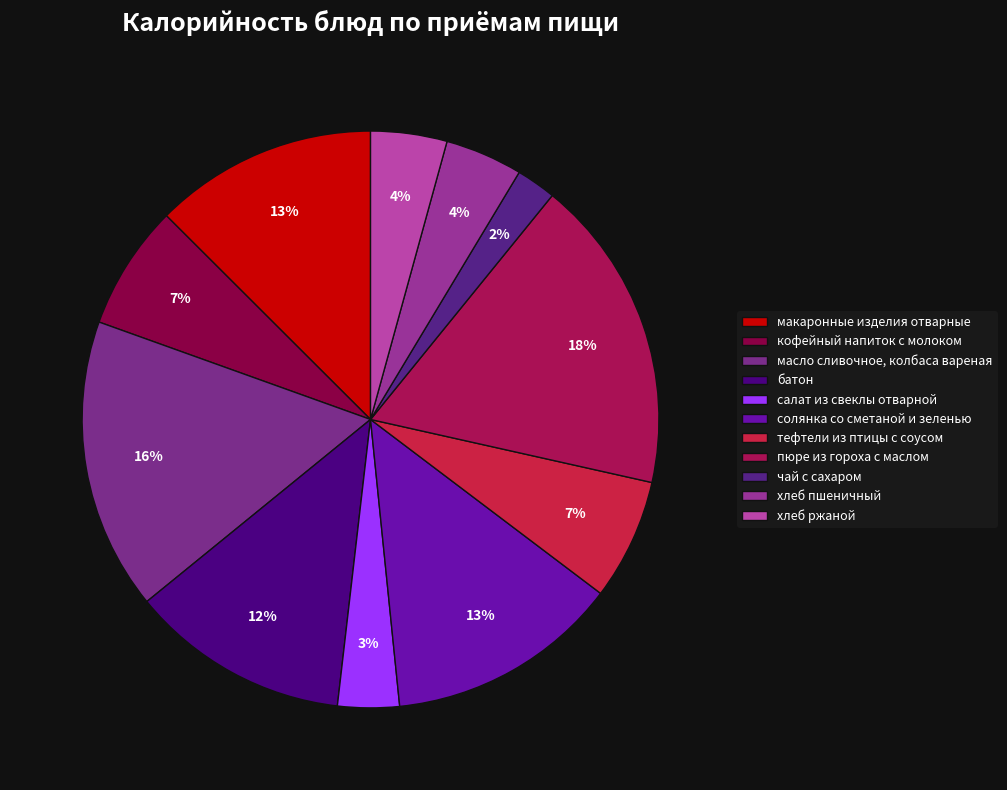

What is the change in value from пюре из гороха с маслом to чай с сахаром?

-249.0